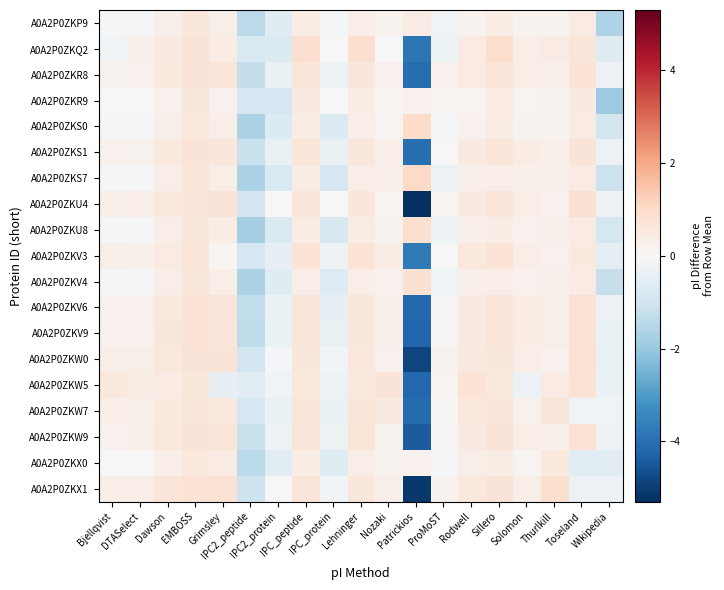

Reading right to left, what are all the values shown in this chart?

A0A2P0ZKP9: Wikipedia=-1.6	Toseland=0.5	Thurlkill=0.2	Solomon=0.2	Sillero=0.4	Rodwell=0.2	ProMoST=-0.2	Patrickios=0.5	Nozaki=0.2	Lehninger=0.4	IPC_protein=-0.1	IPC_peptide=0.4	IPC2_protein=-0.6	IPC2_peptide=-1.4	Grimsley=0.3	EMBOSS=0.6	Dawson=0.3	DTASelect=-0.1	Bjellqvist=-0.1
A0A2P0ZKQ2: Wikipedia=-0.6	Toseland=0.6	Thurlkill=0.4	Solomon=0.3	Sillero=0.9	Rodwell=0.5	ProMoST=-0.3	Patrickios=-3.8	Nozaki=-0.0	Lehninger=0.9	IPC_protein=0.0	IPC_peptide=0.9	IPC2_protein=-0.7	IPC2_peptide=-0.8	Grimsley=0.4	EMBOSS=0.7	Dawson=0.5	DTASelect=0.3	Bjellqvist=-0.1
A0A2P0ZKR8: Wikipedia=-0.3	Toseland=0.7	Thurlkill=0.3	Solomon=0.4	Sillero=0.6	Rodwell=0.4	ProMoST=0.2	Patrickios=-4.0	Nozaki=0.2	Lehninger=0.6	IPC_protein=-0.3	IPC_peptide=0.6	IPC2_protein=-0.3	IPC2_peptide=-1.3	Grimsley=0.6	EMBOSS=0.7	Dawson=0.5	DTASelect=0.2	Bjellqvist=0.2
A0A2P0ZKR9: Wikipedia=-1.9	Toseland=0.5	Thurlkill=0.2	Solomon=0.2	Sillero=0.4	Rodwell=0.2	ProMoST=0.1	Patrickios=0.2	Nozaki=0.1	Lehninger=0.4	IPC_protein=-0.0	IPC_peptide=0.5	IPC2_protein=-0.9	IPC2_peptide=-0.9	Grimsley=0.2	EMBOSS=0.6	Dawson=0.2	DTASelect=-0.0	Bjellqvist=-0.0
A0A2P0ZKS0: Wikipedia=-1.0	Toseland=0.4	Thurlkill=0.2	Solomon=0.2	Sillero=0.4	Rodwell=0.2	ProMoST=-0.1	Patrickios=1.0	Nozaki=0.1	Lehninger=0.4	IPC_protein=-0.7	IPC_peptide=0.4	IPC2_protein=-0.7	IPC2_peptide=-1.7	Grimsley=0.3	EMBOSS=0.5	Dawson=0.3	DTASelect=-0.1	Bjellqvist=-0.1
A0A2P0ZKS1: Wikipedia=-0.3	Toseland=0.7	Thurlkill=0.3	Solomon=0.4	Sillero=0.6	Rodwell=0.5	ProMoST=0.0	Patrickios=-4.0	Nozaki=0.3	Lehninger=0.6	IPC_protein=-0.4	IPC_peptide=0.6	IPC2_protein=-0.4	IPC2_peptide=-1.2	Grimsley=0.6	EMBOSS=0.7	Dawson=0.5	DTASelect=0.2	Bjellqvist=0.2
A0A2P0ZKS7: Wikipedia=-1.1	Toseland=0.4	Thurlkill=0.3	Solomon=0.3	Sillero=0.4	Rodwell=0.3	ProMoST=-0.3	Patrickios=1.0	Nozaki=0.3	Lehninger=0.4	IPC_protein=-0.9	IPC_peptide=0.4	IPC2_protein=-0.8	IPC2_peptide=-1.7	Grimsley=0.4	EMBOSS=0.6	Dawson=0.4	DTASelect=-0.1	Bjellqvist=-0.1
A0A2P0ZKU4: Wikipedia=-0.3	Toseland=0.8	Thurlkill=0.2	Solomon=0.3	Sillero=0.6	Rodwell=0.5	ProMoST=0.1	Patrickios=-5.3	Nozaki=0.2	Lehninger=0.6	IPC_protein=-0.0	IPC_peptide=0.6	IPC2_protein=0.0	IPC2_peptide=-1.0	Grimsley=0.7	EMBOSS=0.6	Dawson=0.6	DTASelect=0.3	Bjellqvist=0.3
A0A2P0ZKU8: Wikipedia=-0.9	Toseland=0.4	Thurlkill=0.3	Solomon=0.2	Sillero=0.4	Rodwell=0.3	ProMoST=-0.3	Patrickios=0.9	Nozaki=0.2	Lehninger=0.4	IPC_protein=-0.8	IPC_peptide=0.4	IPC2_protein=-0.8	IPC2_peptide=-1.8	Grimsley=0.4	EMBOSS=0.6	Dawson=0.4	DTASelect=-0.1	Bjellqvist=-0.1
A0A2P0ZKV3: Wikipedia=-0.5	Toseland=0.5	Thurlkill=0.2	Solomon=0.3	Sillero=0.7	Rodwell=0.6	ProMoST=-0.0	Patrickios=-3.7	Nozaki=0.4	Lehninger=0.7	IPC_protein=-0.3	IPC_peptide=0.7	IPC2_protein=-0.4	IPC2_peptide=-0.9	Grimsley=0.1	EMBOSS=0.6	Dawson=0.4	DTASelect=0.3	Bjellqvist=0.3
A0A2P0ZKV4: Wikipedia=-1.2	Toseland=0.4	Thurlkill=0.3	Solomon=0.2	Sillero=0.4	Rodwell=0.3	ProMoST=-0.2	Patrickios=0.8	Nozaki=0.2	Lehninger=0.4	IPC_protein=-0.7	IPC_peptide=0.4	IPC2_protein=-0.6	IPC2_peptide=-1.7	Grimsley=0.4	EMBOSS=0.6	Dawson=0.3	DTASelect=-0.1	Bjellqvist=-0.1
A0A2P0ZKV6: Wikipedia=-0.3	Toseland=0.7	Thurlkill=0.3	Solomon=0.4	Sillero=0.6	Rodwell=0.5	ProMoST=0.0	Patrickios=-4.1	Nozaki=0.3	Lehninger=0.6	IPC_protein=-0.4	IPC_peptide=0.6	IPC2_protein=-0.3	IPC2_peptide=-1.3	Grimsley=0.7	EMBOSS=0.7	Dawson=0.6	DTASelect=0.2	Bjellqvist=0.2
A0A2P0ZKV9: Wikipedia=-0.3	Toseland=0.7	Thurlkill=0.3	Solomon=0.4	Sillero=0.6	Rodwell=0.5	ProMoST=0.0	Patrickios=-4.2	Nozaki=0.3	Lehninger=0.6	IPC_protein=-0.4	IPC_peptide=0.6	IPC2_protein=-0.3	IPC2_peptide=-1.3	Grimsley=0.7	EMBOSS=0.7	Dawson=0.6	DTASelect=0.2	Bjellqvist=0.2
A0A2P0ZKW0: Wikipedia=-0.4	Toseland=0.8	Thurlkill=0.2	Solomon=0.4	Sillero=0.6	Rodwell=0.5	ProMoST=0.2	Patrickios=-4.8	Nozaki=0.2	Lehninger=0.5	IPC_protein=-0.2	IPC_peptide=0.6	IPC2_protein=-0.1	IPC2_peptide=-1.0	Grimsley=0.7	EMBOSS=0.7	Dawson=0.6	DTASelect=0.3	Bjellqvist=0.3
A0A2P0ZKW5: Wikipedia=-0.4	Toseland=0.8	Thurlkill=0.4	Solomon=-0.3	Sillero=0.6	Rodwell=0.7	ProMoST=0.1	Patrickios=-4.2	Nozaki=0.7	Lehninger=0.5	IPC_protein=-0.3	IPC_peptide=0.6	IPC2_protein=-0.2	IPC2_peptide=-0.6	Grimsley=-0.4	EMBOSS=0.6	Dawson=0.4	DTASelect=0.4	Bjellqvist=0.6
A0A2P0ZKW7: Wikipedia=-0.2	Toseland=-0.2	Thurlkill=0.6	Solomon=0.2	Sillero=0.7	Rodwell=0.5	ProMoST=0.1	Patrickios=-4.1	Nozaki=0.5	Lehninger=0.6	IPC_protein=-0.3	IPC_peptide=0.6	IPC2_protein=-0.4	IPC2_peptide=-0.9	Grimsley=0.5	EMBOSS=0.7	Dawson=0.5	DTASelect=0.3	Bjellqvist=0.4
A0A2P0ZKW9: Wikipedia=-0.3	Toseland=0.8	Thurlkill=0.3	Solomon=0.4	Sillero=0.7	Rodwell=0.5	ProMoST=0.1	Patrickios=-4.4	Nozaki=0.2	Lehninger=0.6	IPC_protein=-0.3	IPC_peptide=0.7	IPC2_protein=-0.3	IPC2_peptide=-1.2	Grimsley=0.7	EMBOSS=0.7	Dawson=0.6	DTASelect=0.3	Bjellqvist=0.2
A0A2P0ZKX0: Wikipedia=-0.6	Toseland=-0.6	Thurlkill=0.5	Solomon=0.1	Sillero=0.4	Rodwell=0.3	ProMoST=-0.1	Patrickios=0.2	Nozaki=0.2	Lehninger=0.4	IPC_protein=-0.7	IPC_peptide=0.4	IPC2_protein=-0.6	IPC2_peptide=-1.4	Grimsley=0.4	EMBOSS=0.6	Dawson=0.4	DTASelect=0.0	Bjellqvist=0.0
A0A2P0ZKX1: Wikipedia=-0.3	Toseland=-0.3	Thurlkill=0.9	Solomon=0.3	Sillero=0.7	Rodwell=0.5	ProMoST=0.2	Patrickios=-5.1	Nozaki=0.3	Lehninger=0.6	IPC_protein=-0.2	IPC_peptide=0.6	IPC2_protein=0.0	IPC2_peptide=-1.1	Grimsley=0.8	EMBOSS=0.7	Dawson=0.6	DTASelect=0.4	Bjellqvist=0.4